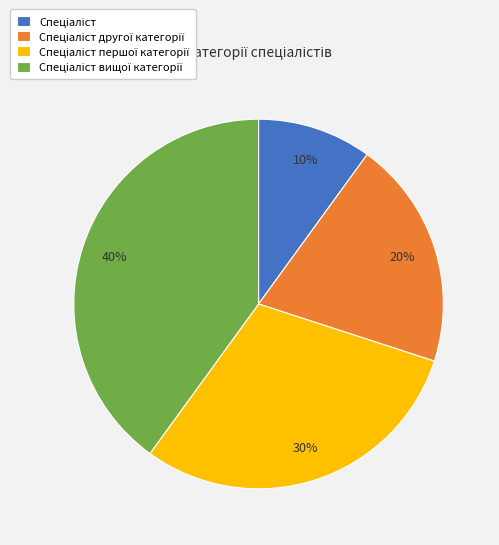

Does any single category account for the majority?

No